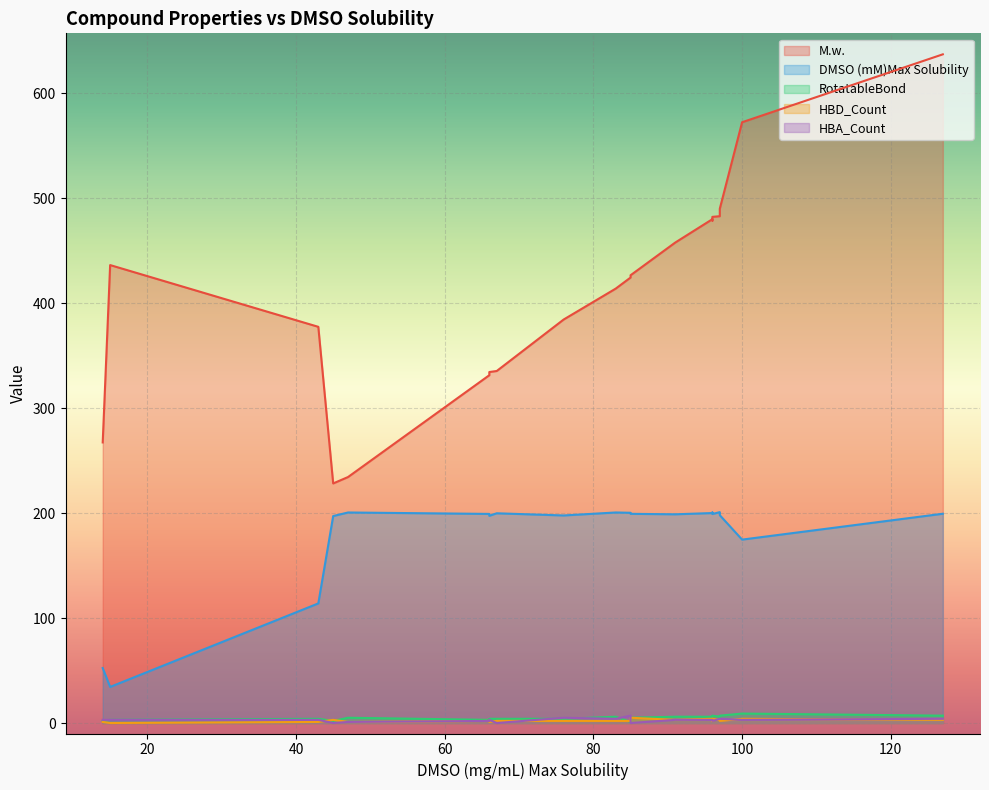

What are all the series names shown in the legend?

M.w., DMSO (mM)Max Solubility, RotatableBond, HBD_Count, HBA_Count